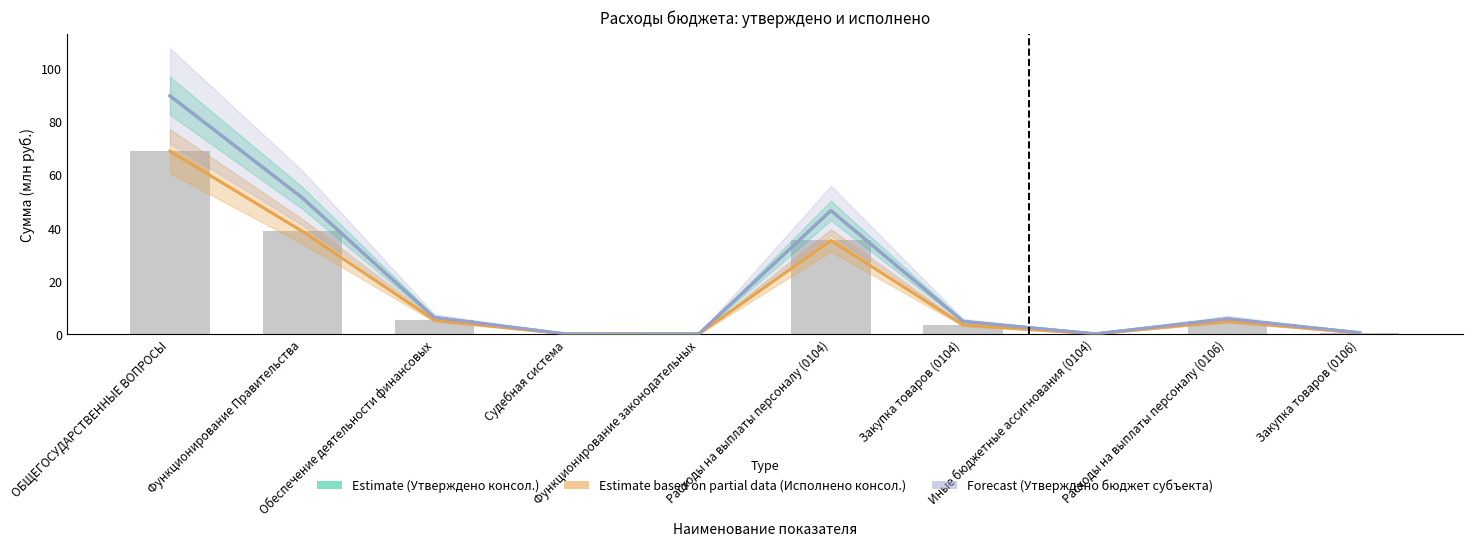

How many categories are shown in the chart?

10